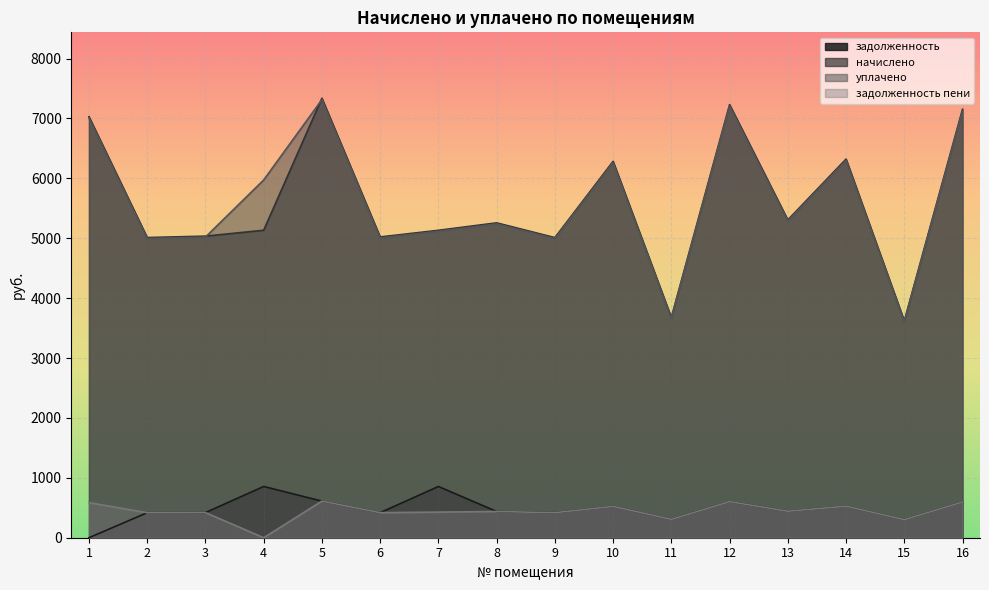

How many lines are shown in the chart?

4